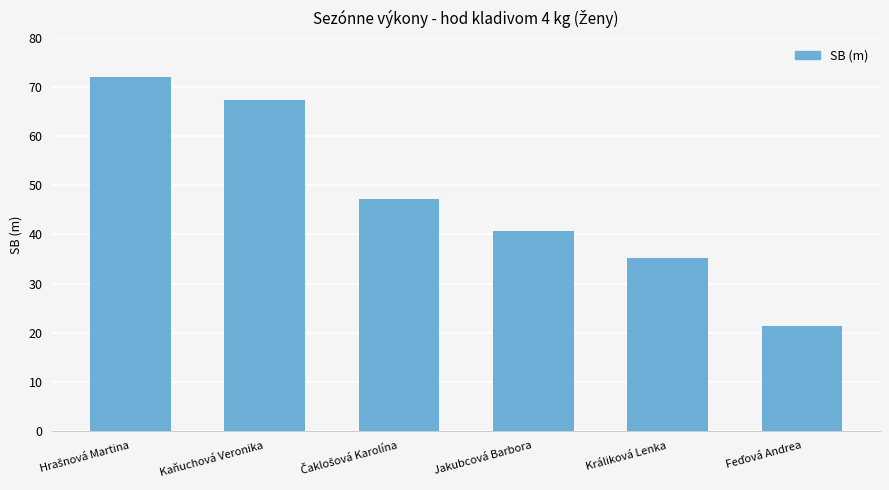

What is the label of the 5th bar from the left?

Králiková Lenka